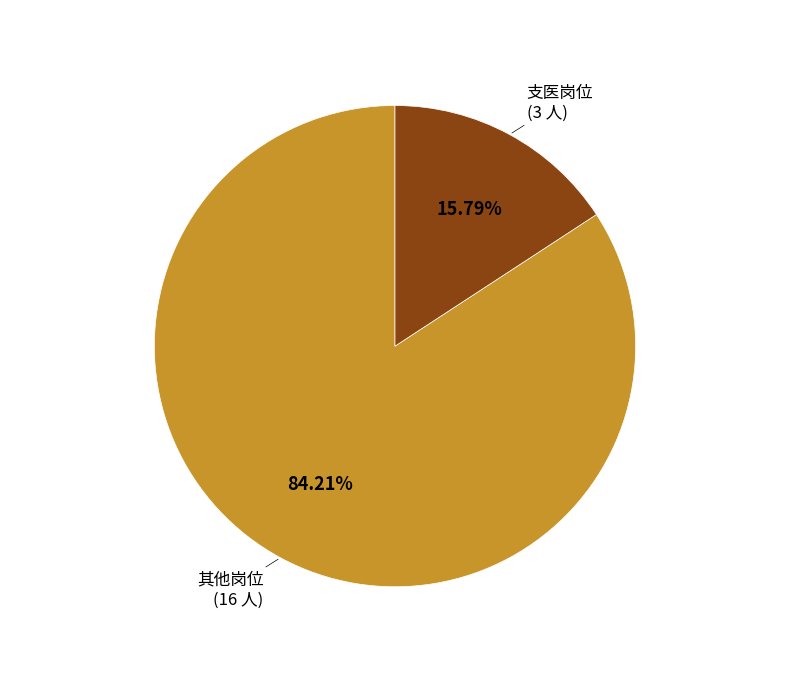

Is there a majority slice in this chart?

Yes